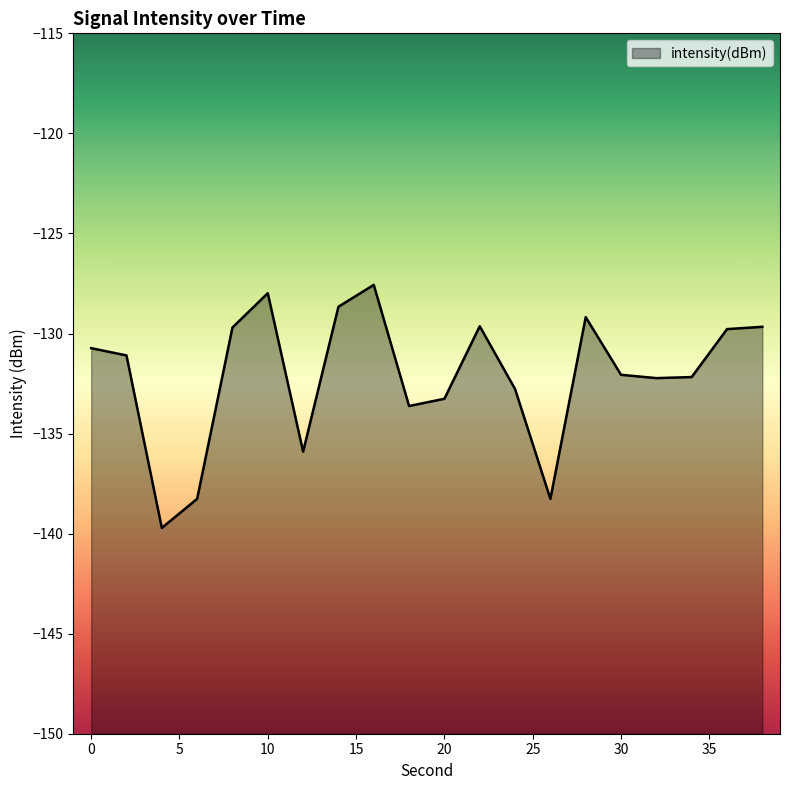

How many points are higher than both their immediate neighbors (excluding endpoints)?

4